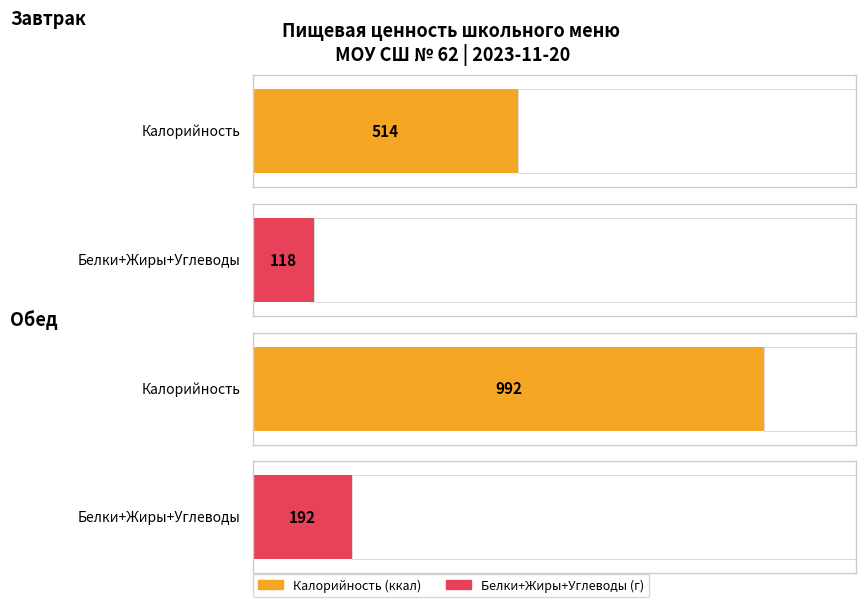

Rank the categories by Углеводы value from lowest to highest.

Завтрак, Обед